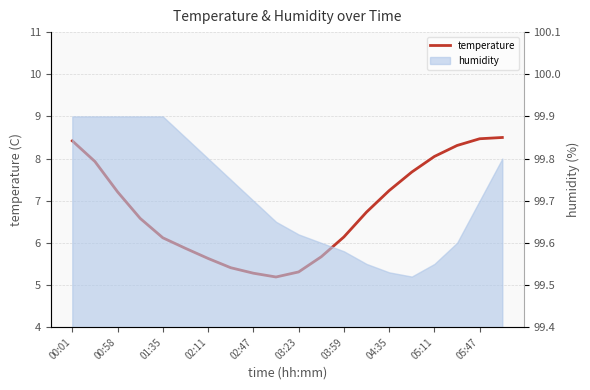

What is the maximum value shown in the chart?

8.5